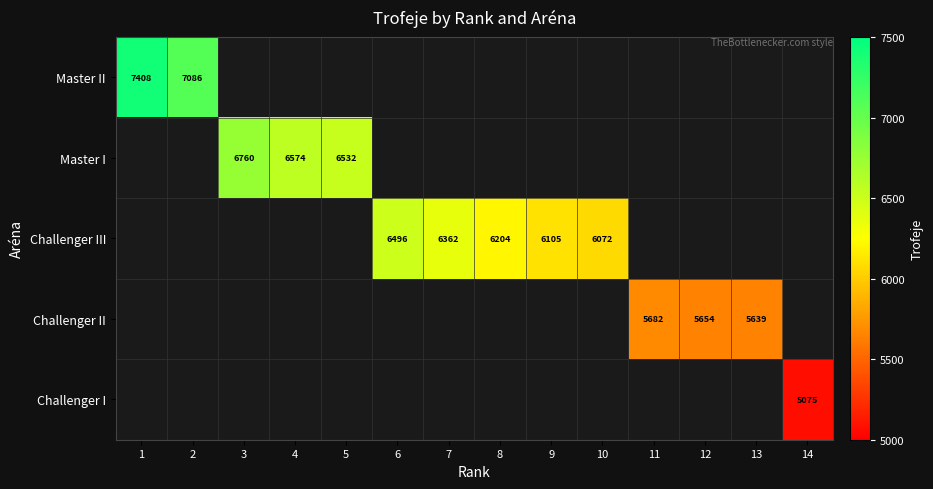

Which has a higher value, 14 or 5?

5